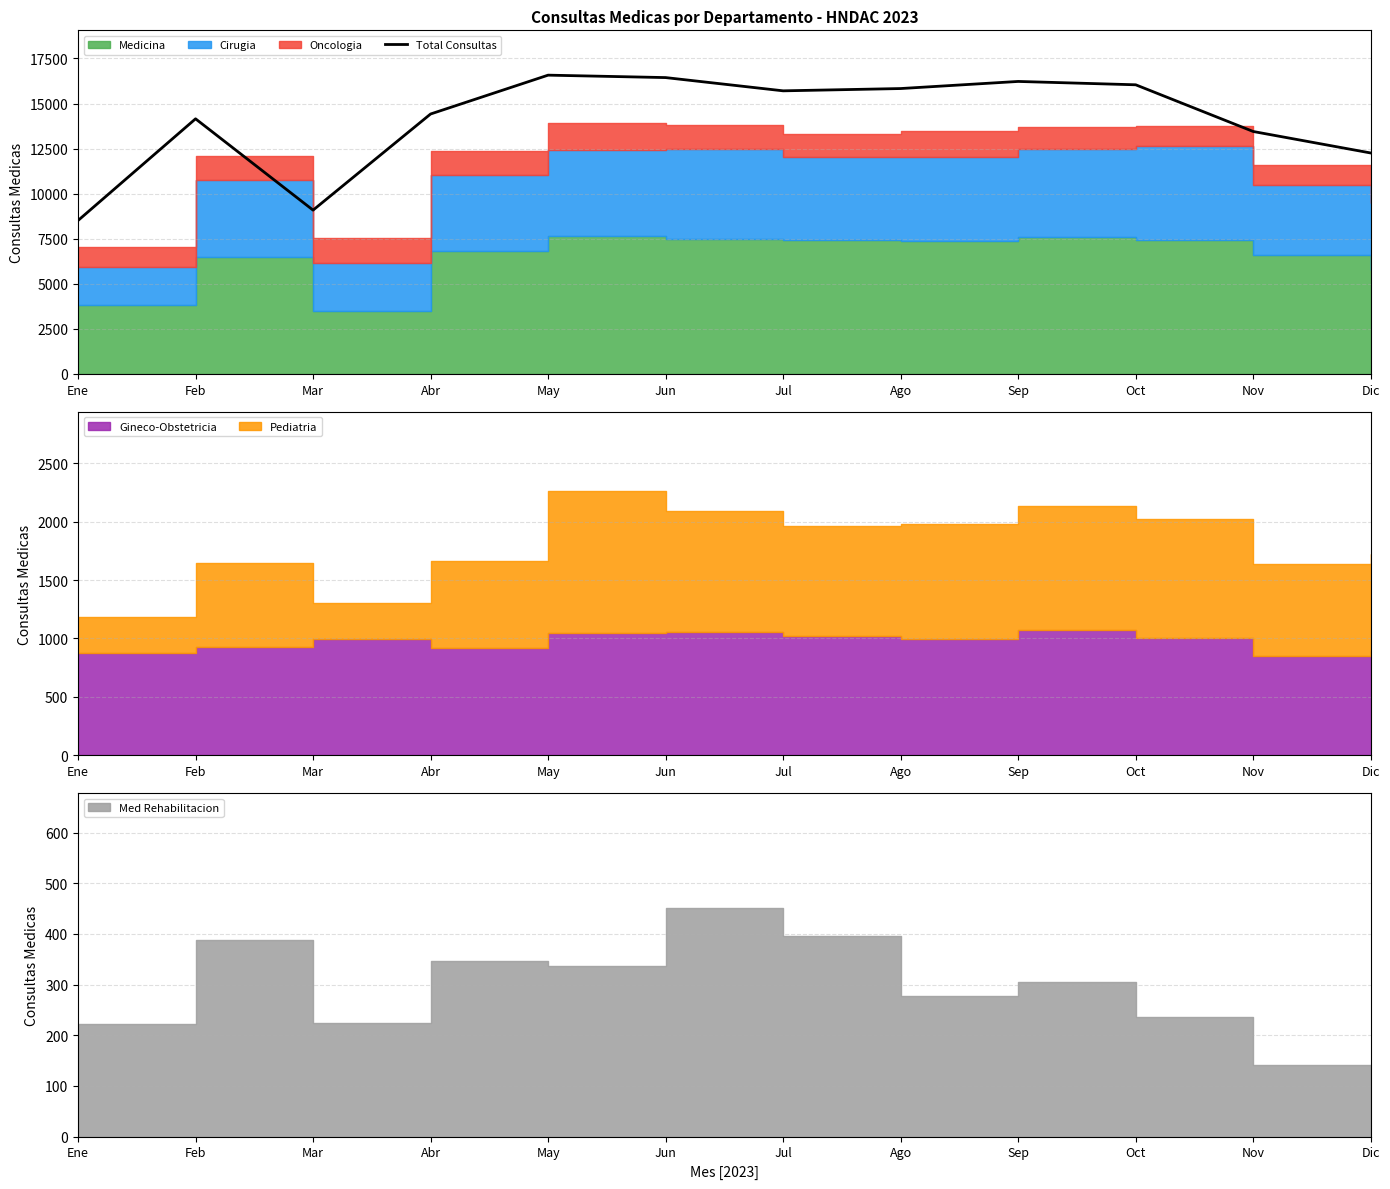

How many lines are shown in the chart?

1